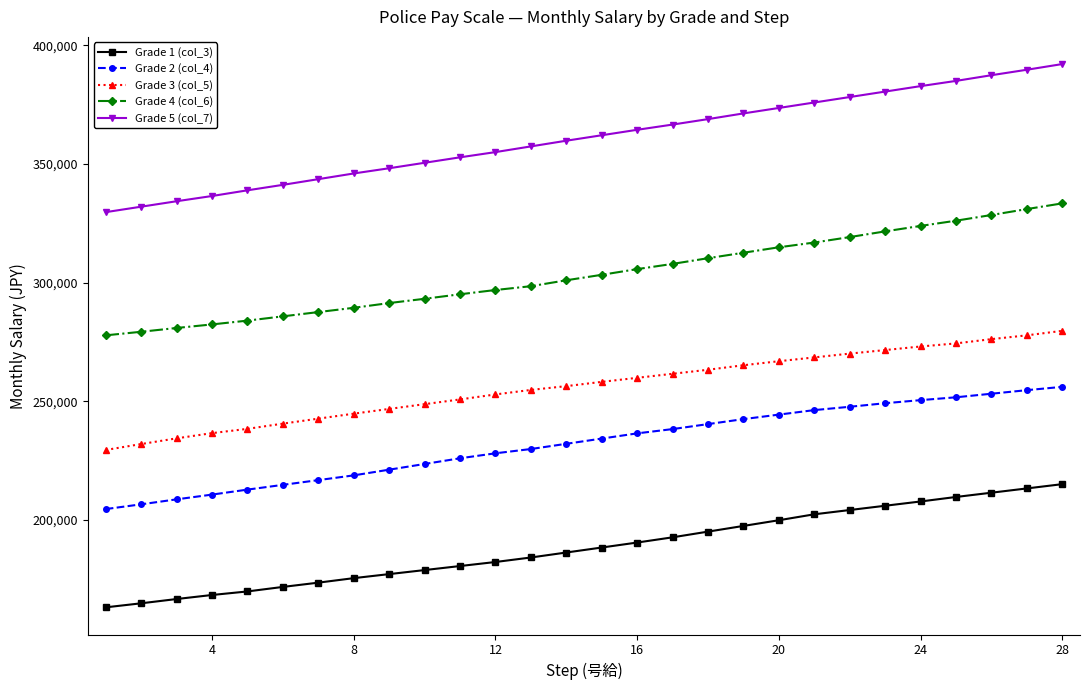

How many values in the Grade 3 (col_5) series are below 258200?

14